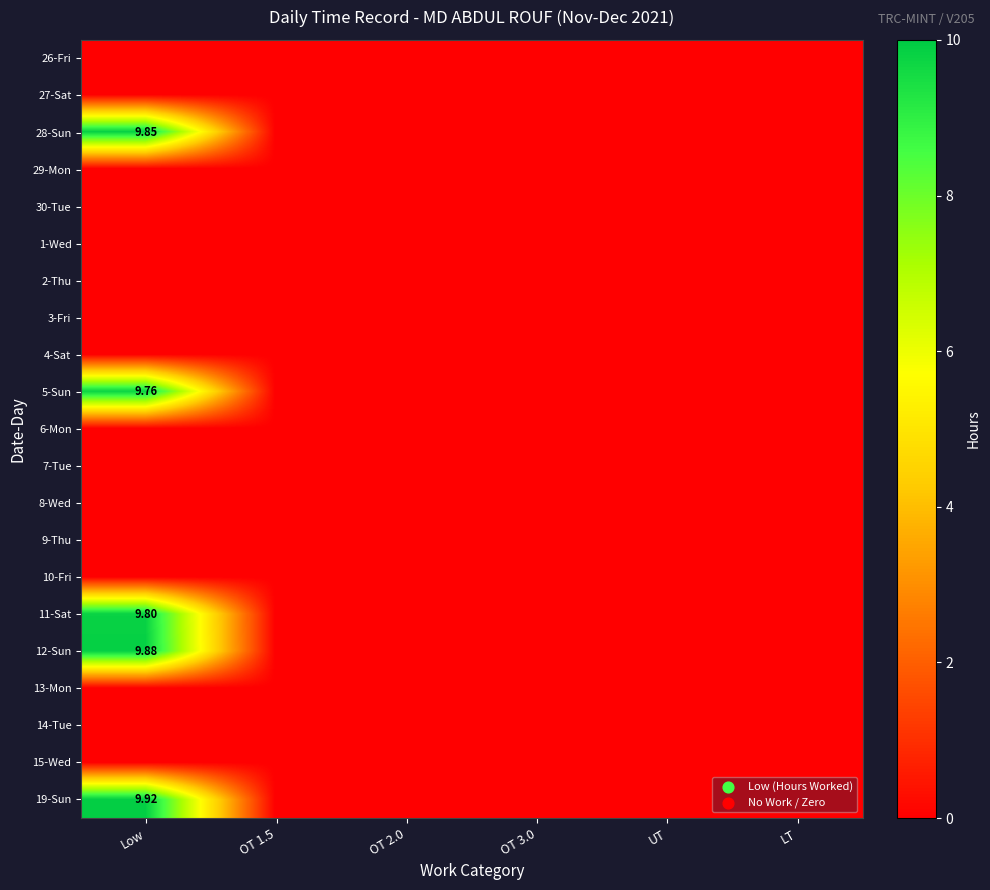

Where is 8-Wed nearest to the value 0?

Low